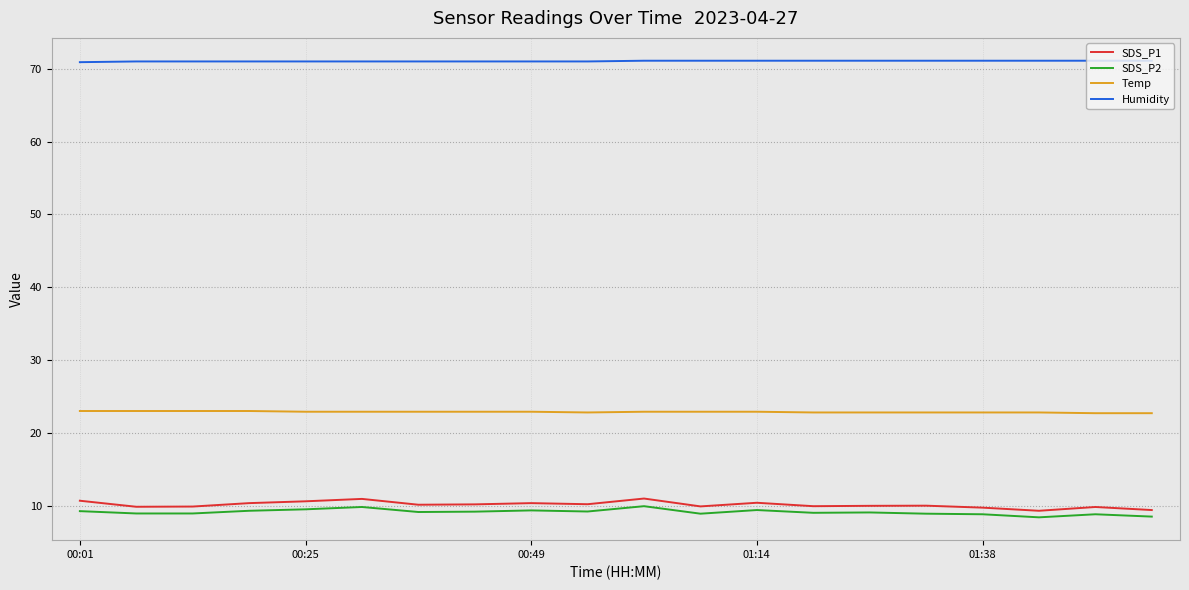

What is the maximum value for Temp?

23.0